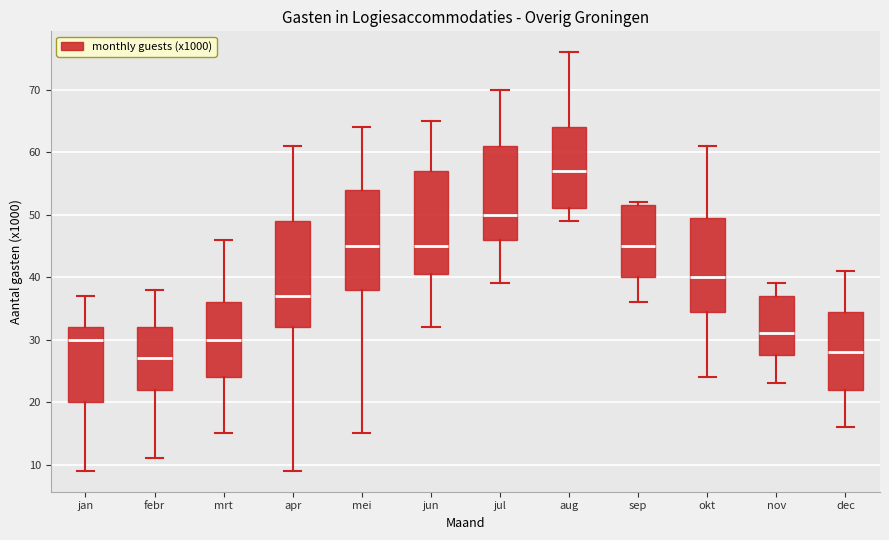

Where does the median line of the box for nov sit on the y-axis? The values are not printed on the chart, so give them approximately, as read against the axis.

31